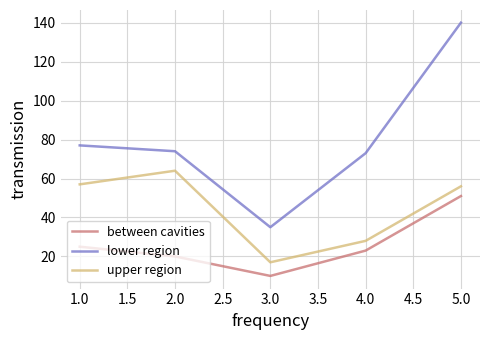

Which series has the largest total across all categories?

lower region